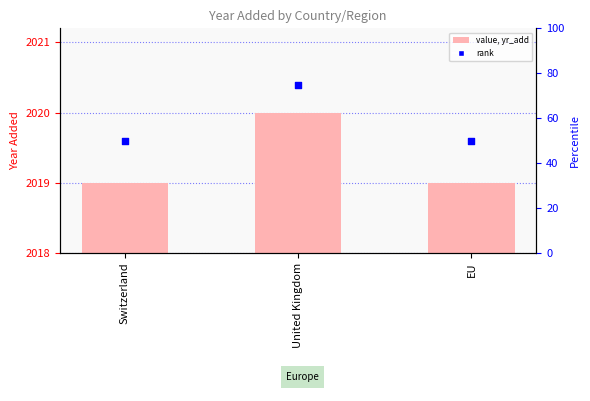

What are all the series names shown in the legend?

yr_add, rank